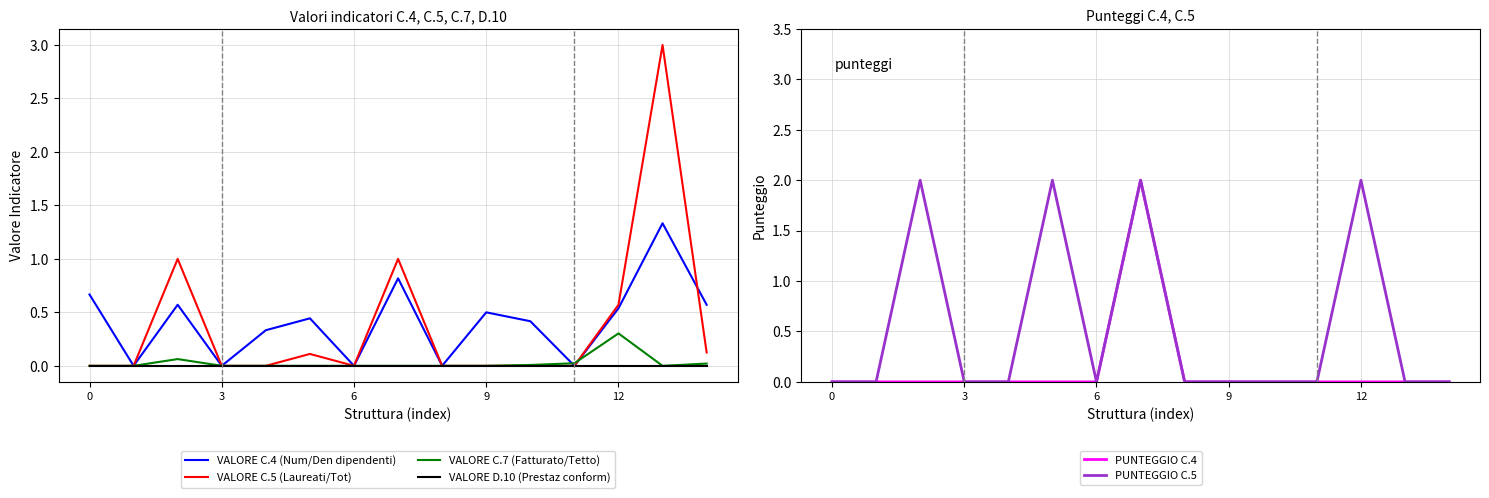

The value of VALORE C.4 (Num/Den dipendenti) at 5 is 0.6. True or false?

False